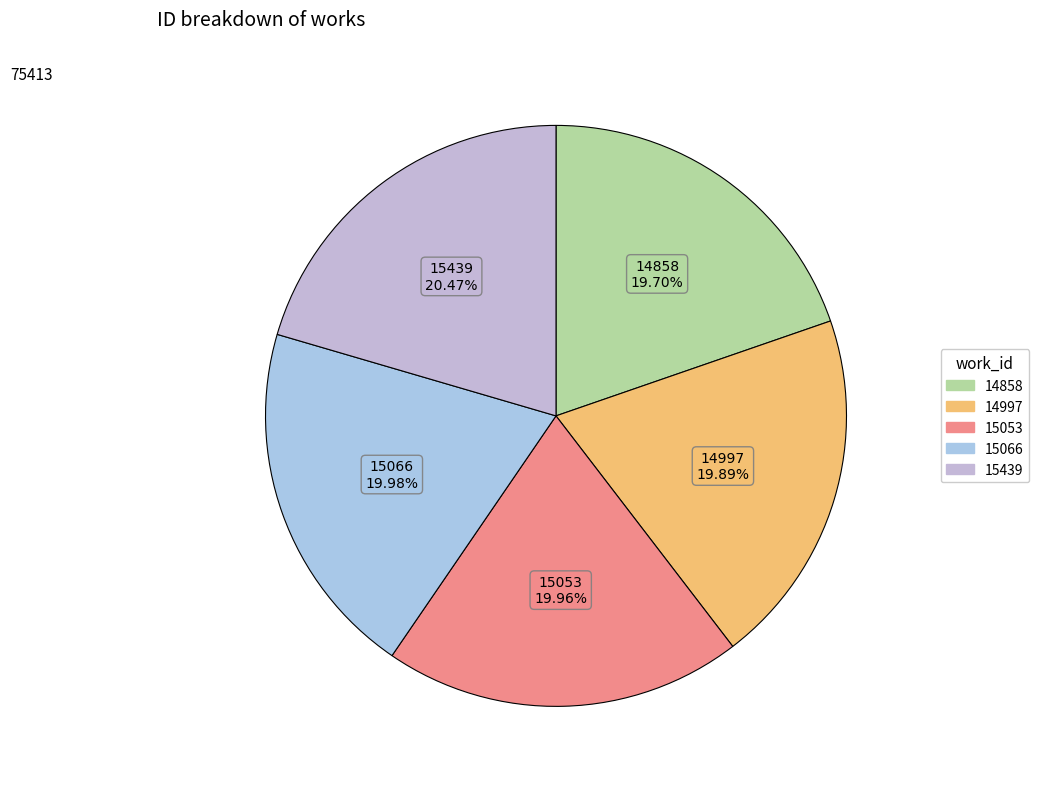

To the nearest percent, what is the average slice percentage?

20%